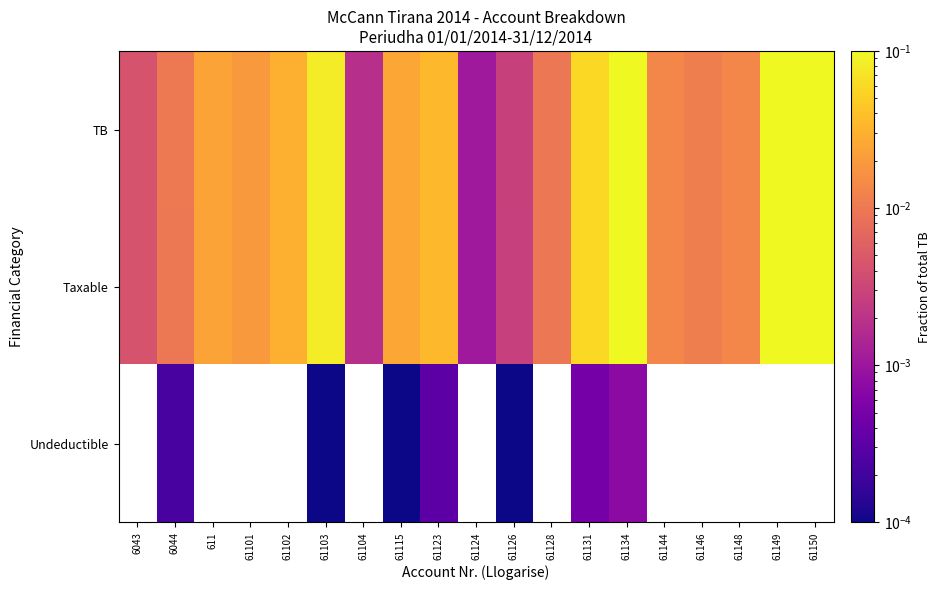

Where is Taxable nearest to the value 0?

61124